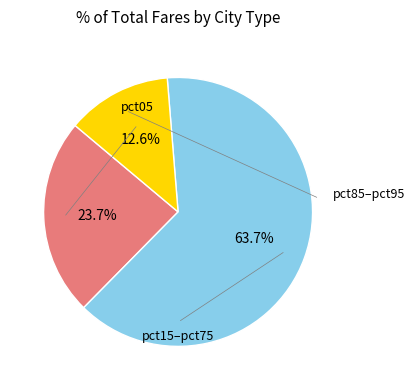

Is there any slice that represents more than half of the pie?

Yes